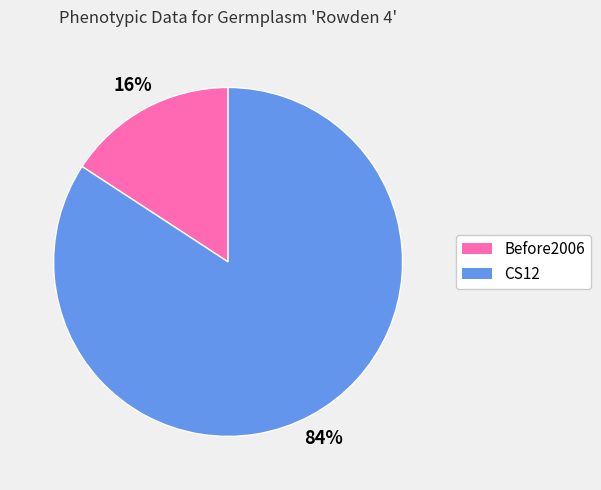

True or false: CS12 accounts for 84% of the total.

True